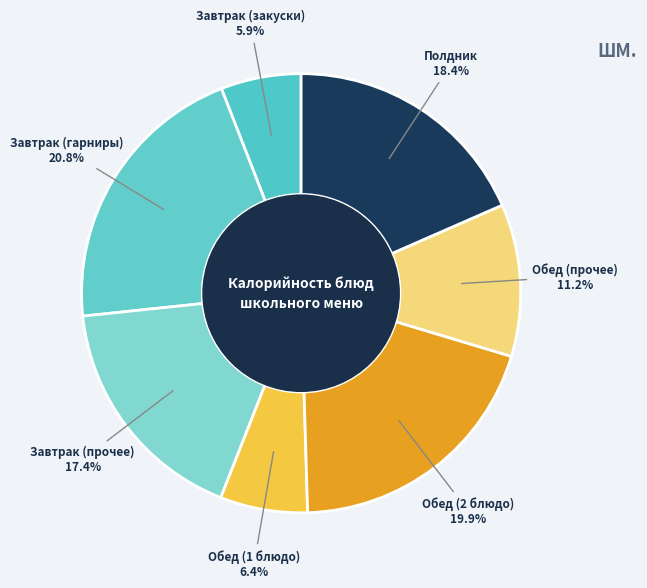

To the nearest percent, what is the average slice percentage?

14%